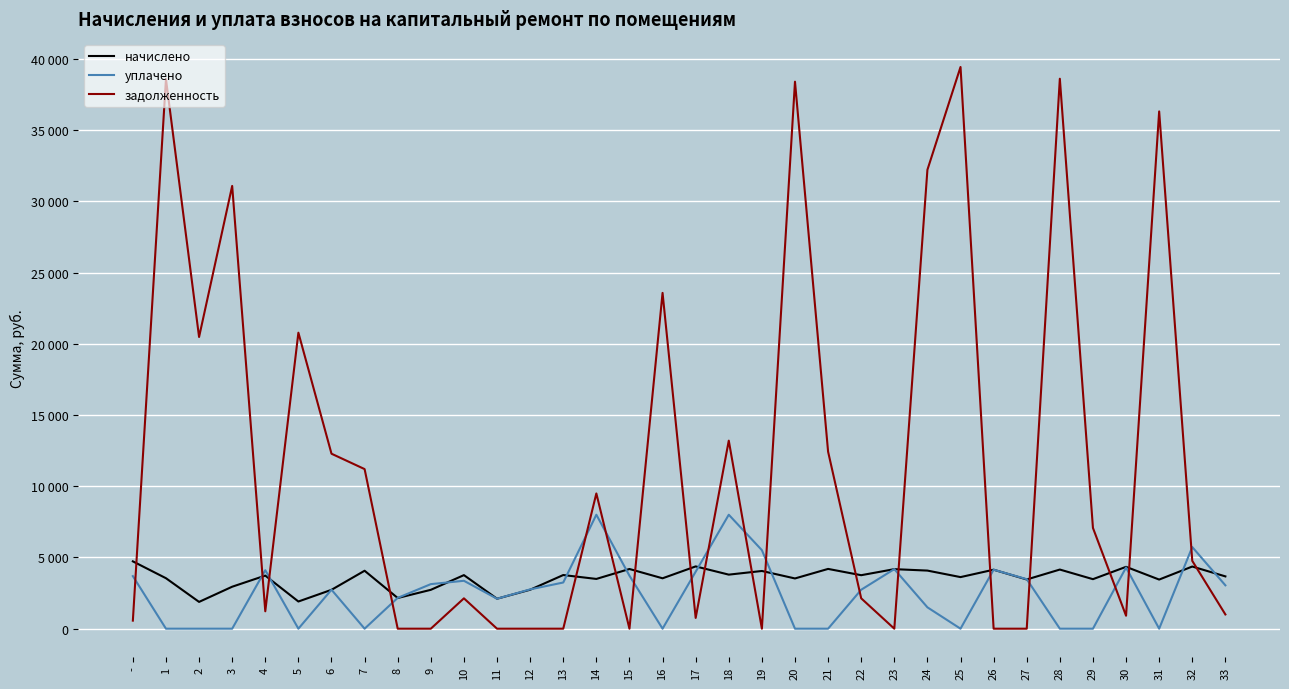

What is the label of the 21st point from the right?

13